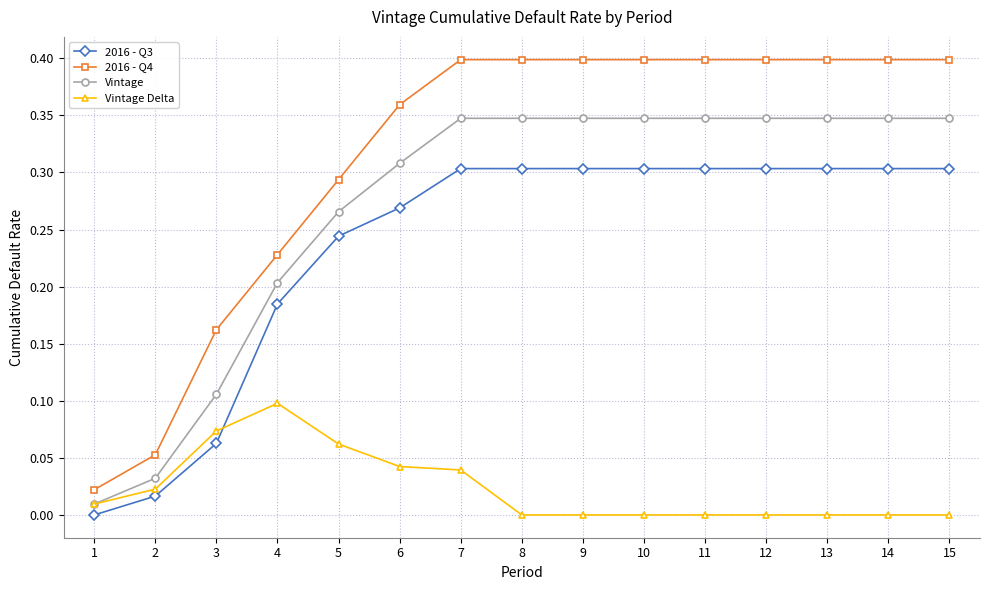

At which label does Vintage Delta reach its peak?

4